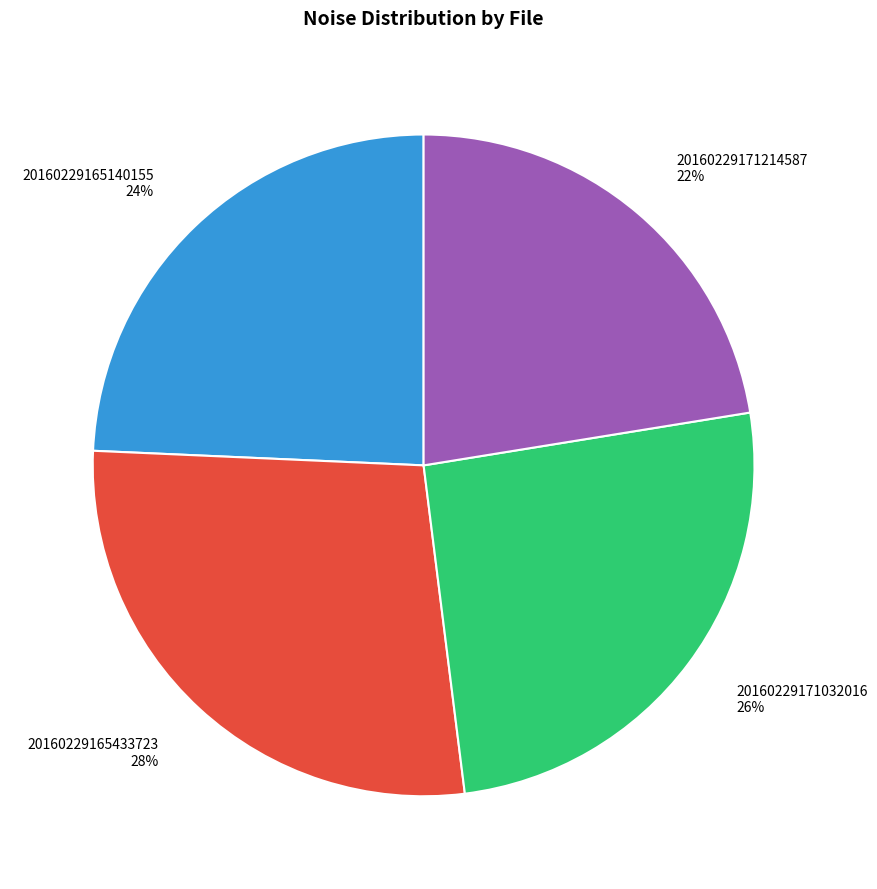

Does any single category account for the majority?

No